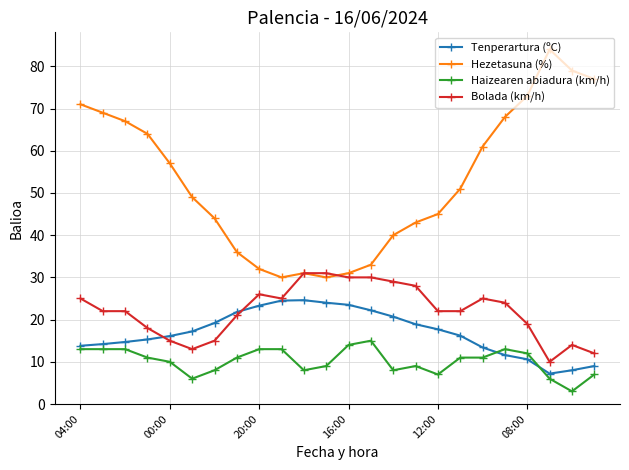

What is the value of the Hezetasuna (%) point at the 19th from the left?

61.0